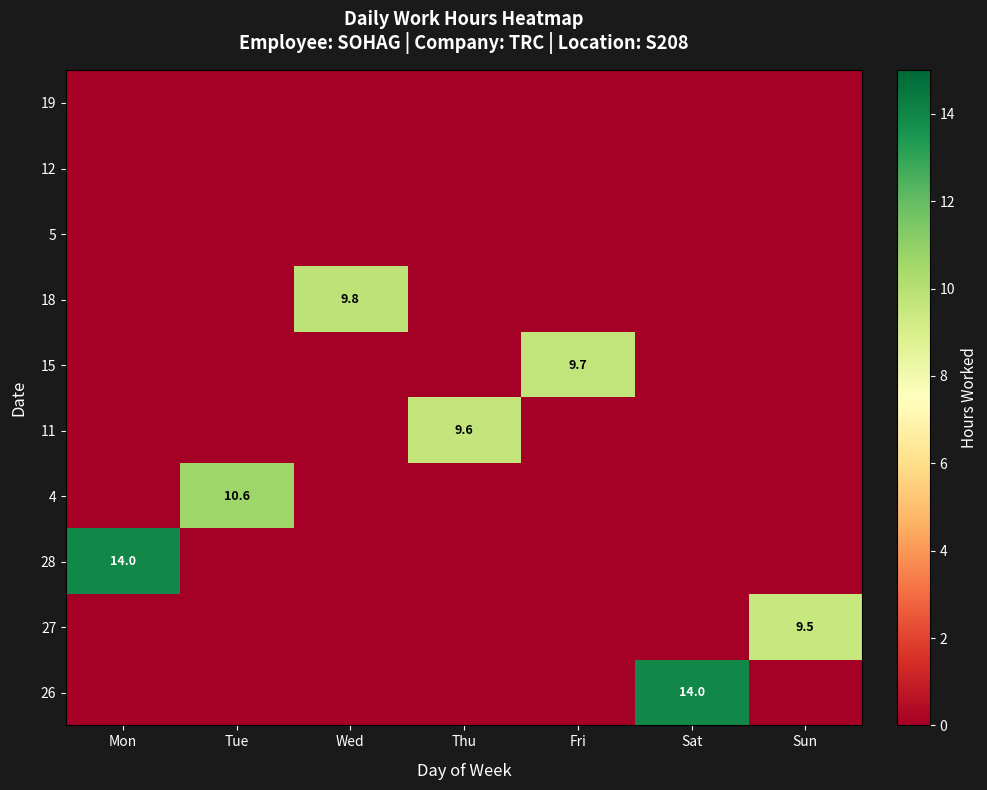

Which has a higher value, Thu or Sat?

Sat